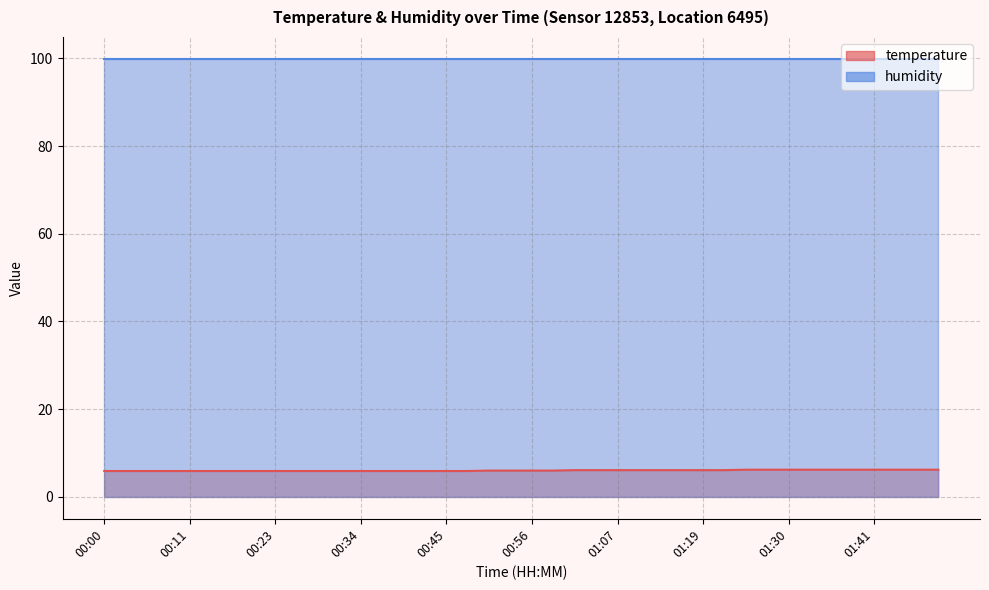

Approximately how many times larger is the value at 01:05 compared to 00:48?

1.0